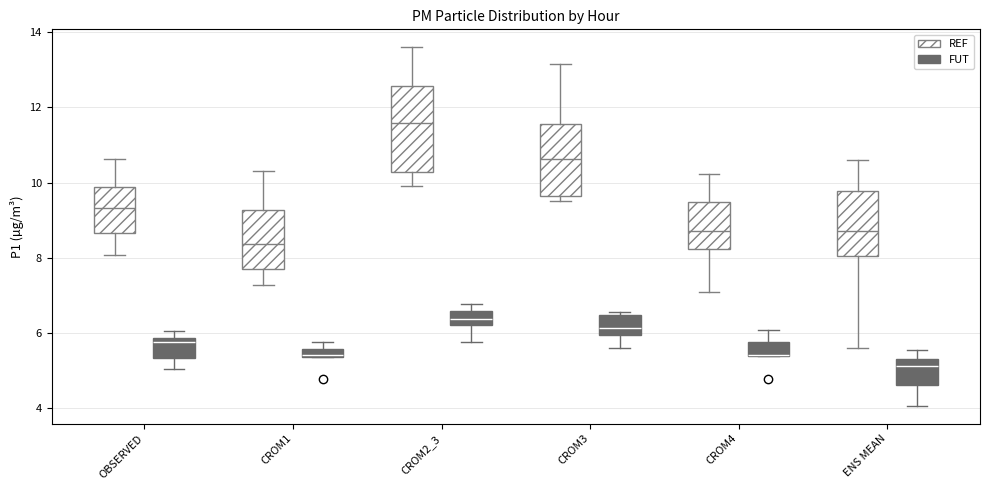

Which box is the tallest, from its lower edge to its upper edge?

CROM2_3 (REF)